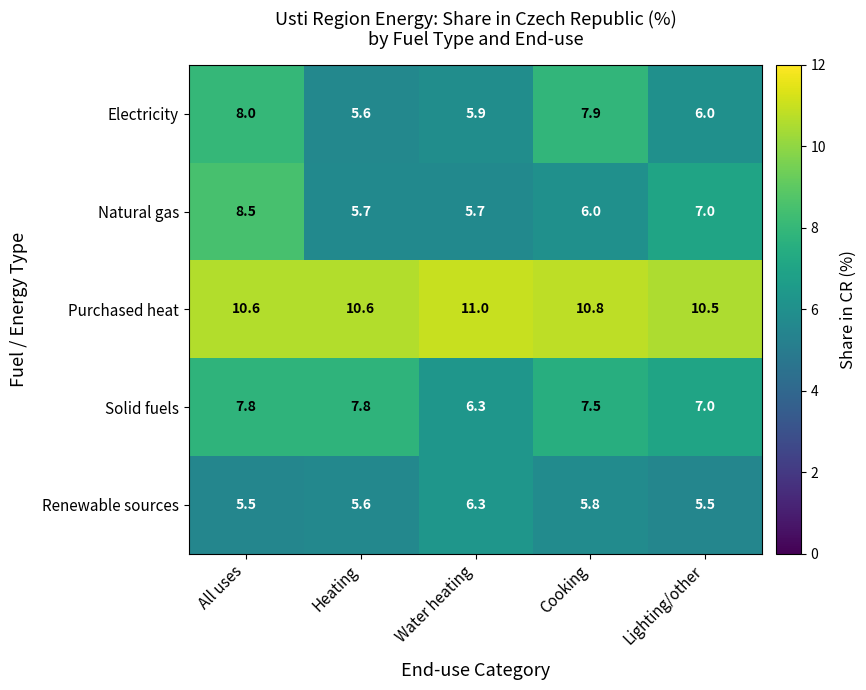

What is the smallest value displayed?

5.5